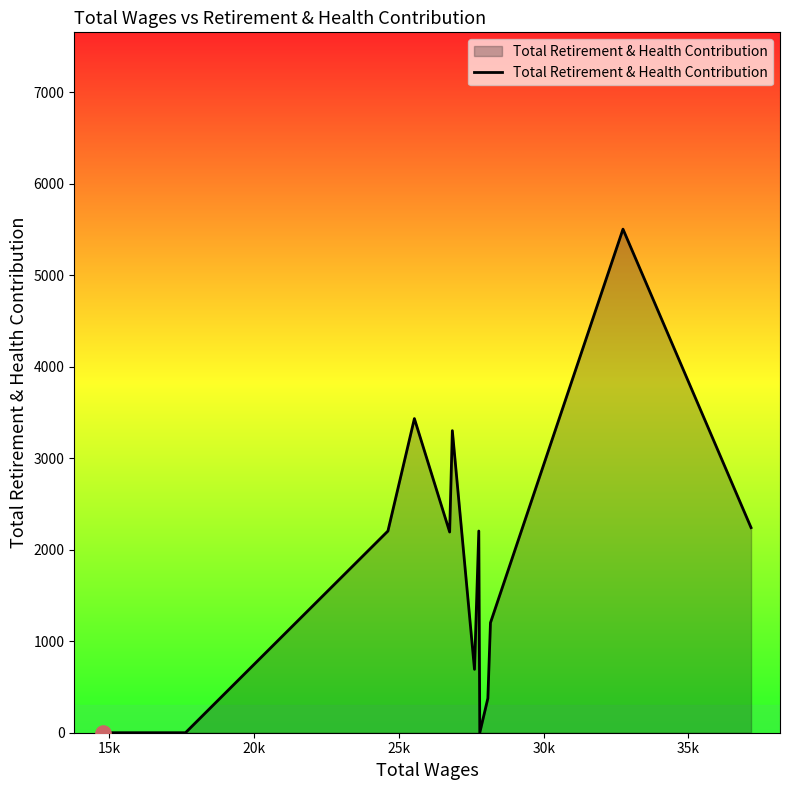

What is the difference between the maximum and minimum values?

5505